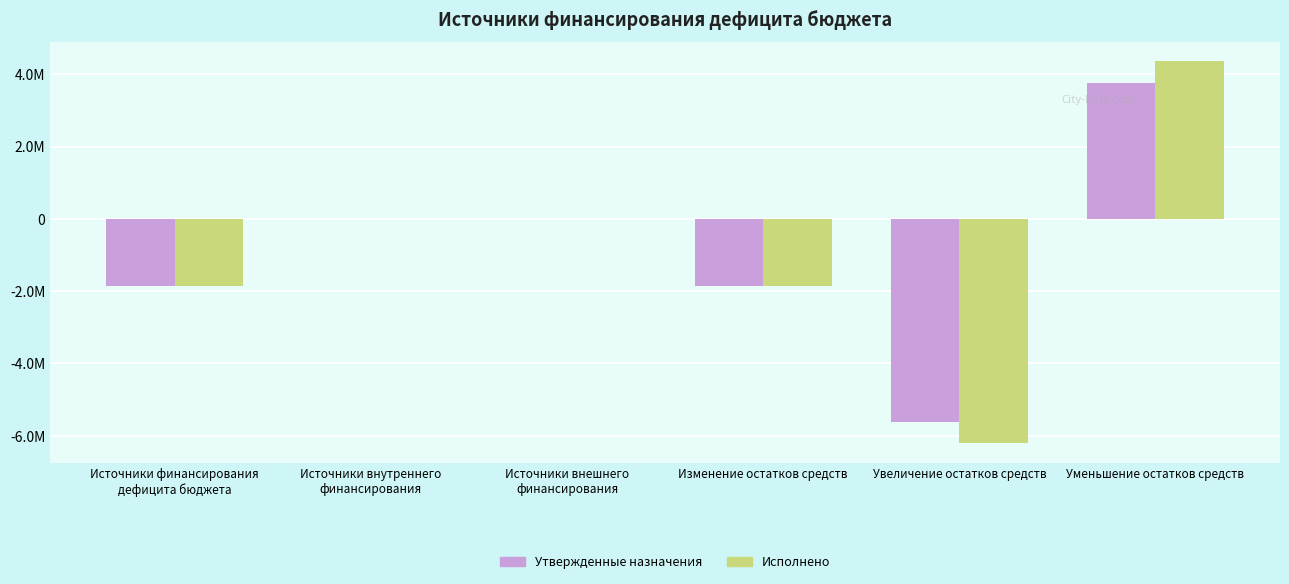

At which label does Утвержденные назначения reach its minimum?

Увеличение остатков средств